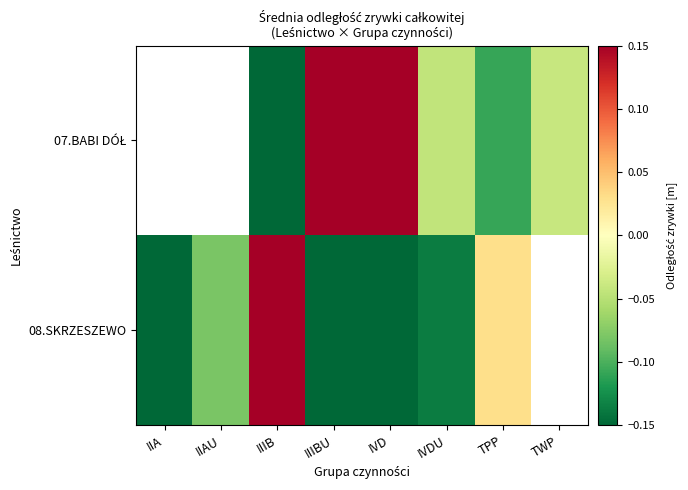

Which has a higher value, IIIBU or TPP?

IIIBU